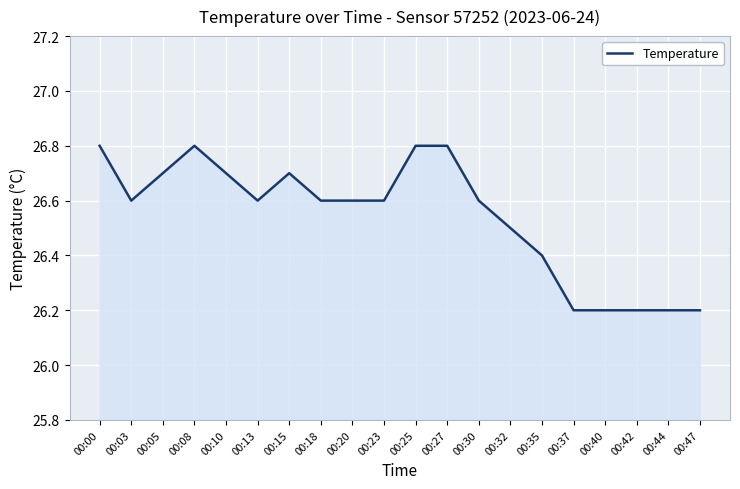

What is the sum of the values at 00:25 and 00:30?

53.4